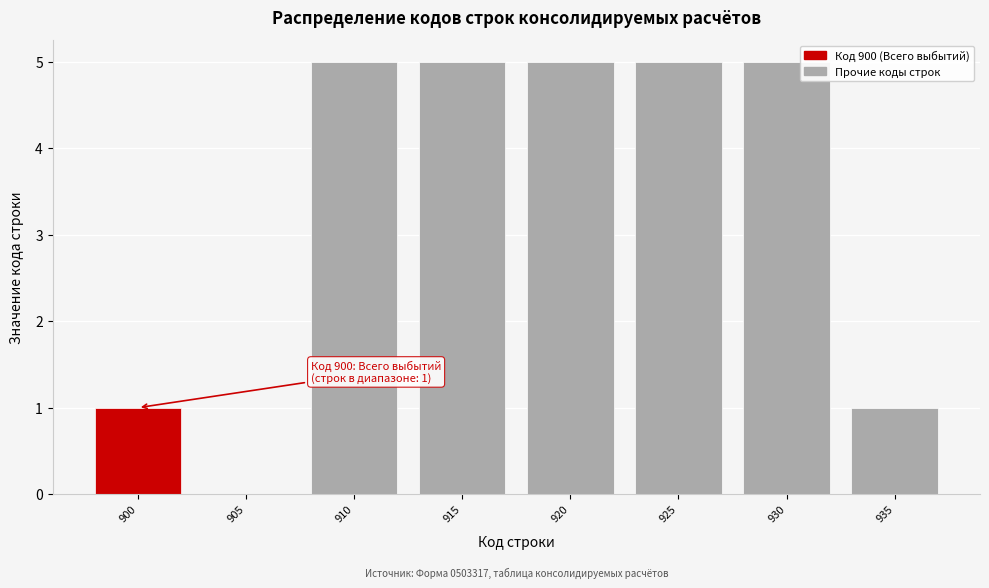

Reading left to right, transcribe all the data shown in this chart.

900=1	905=0	910=5	915=5	920=5	925=5	930=5	935=1